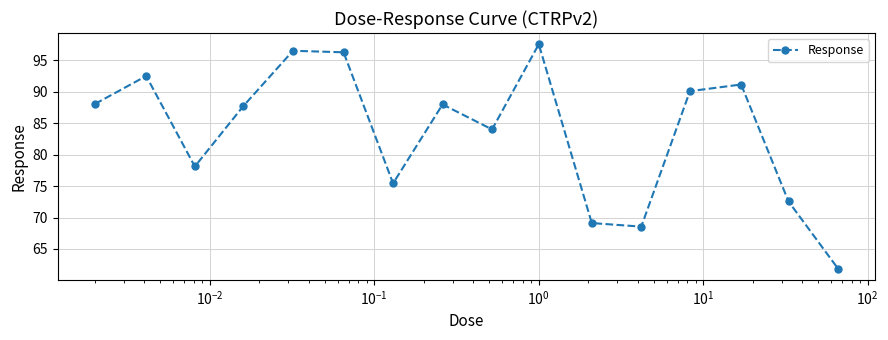

How many points are higher than both their immediate neighbors (excluding endpoints)?

5